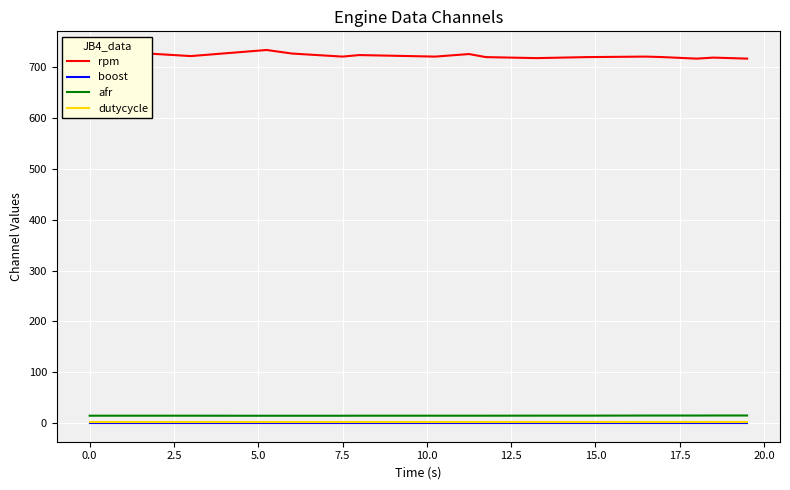

Which series has the largest range (max minus min)?

rpm